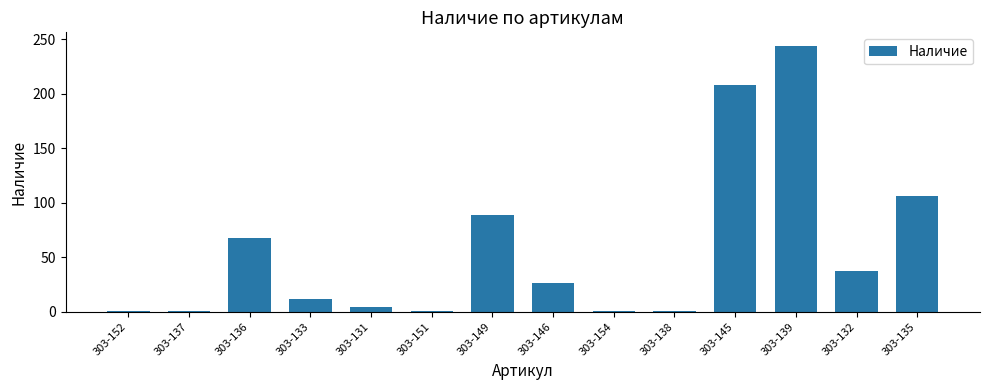

How many bars are there in total?

14